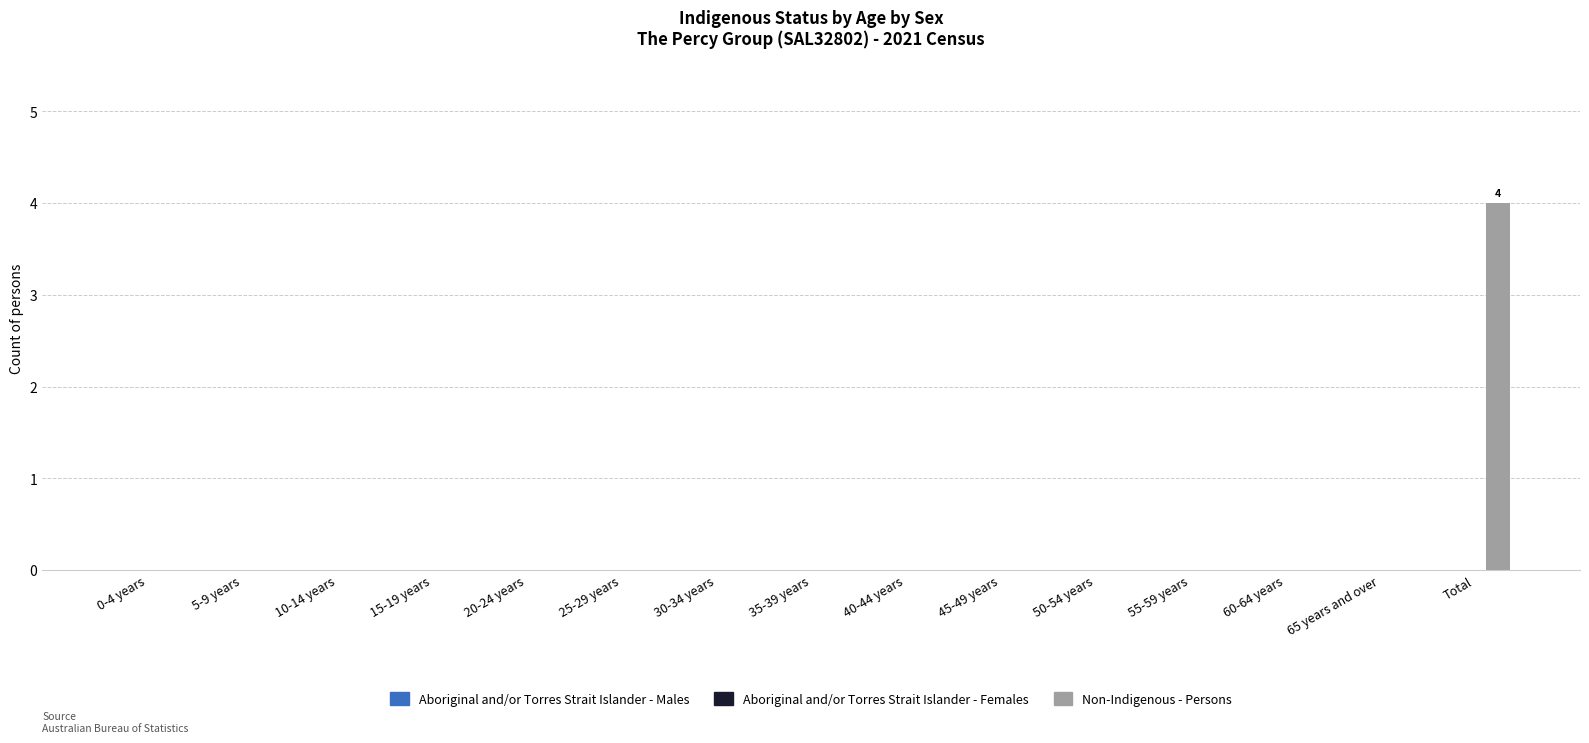

Reading left to right, what are all the values shown in this chart?

0-4 years=0	5-9 years=0	10-14 years=0	15-19 years=0	20-24 years=0	25-29 years=0	30-34 years=0	35-39 years=0	40-44 years=0	45-49 years=0	50-54 years=0	55-59 years=0	60-64 years=0	65 years and over=0	Total=4